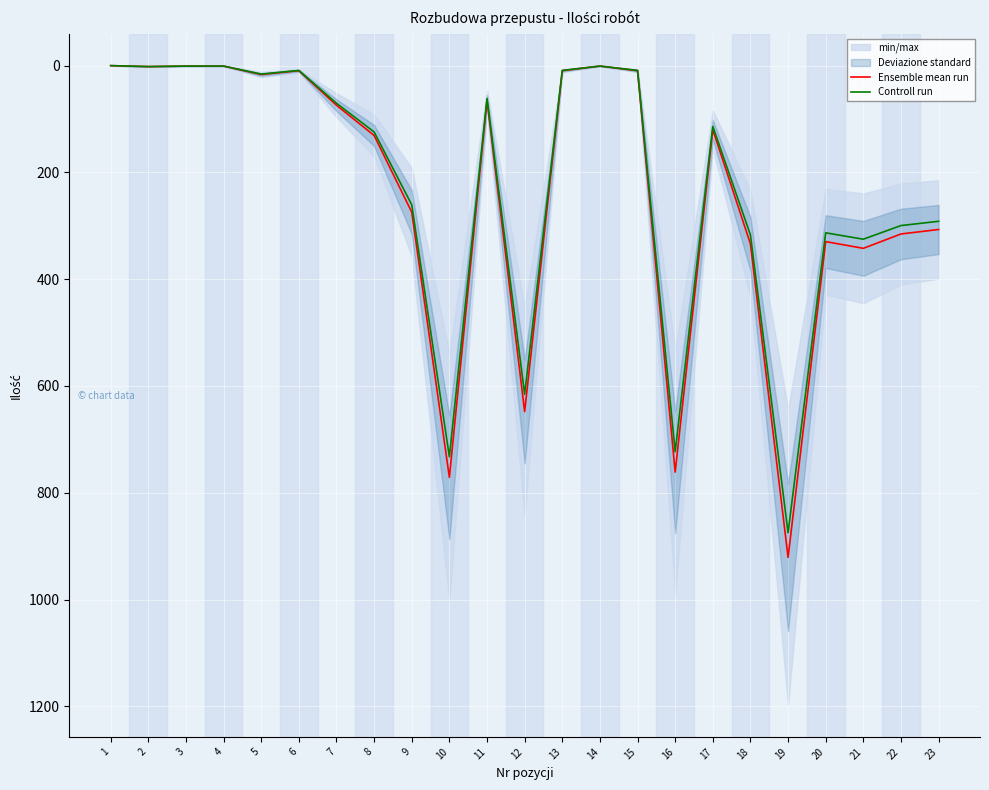

True or false: Controll run and Ensemble mean run cross at least once.

False